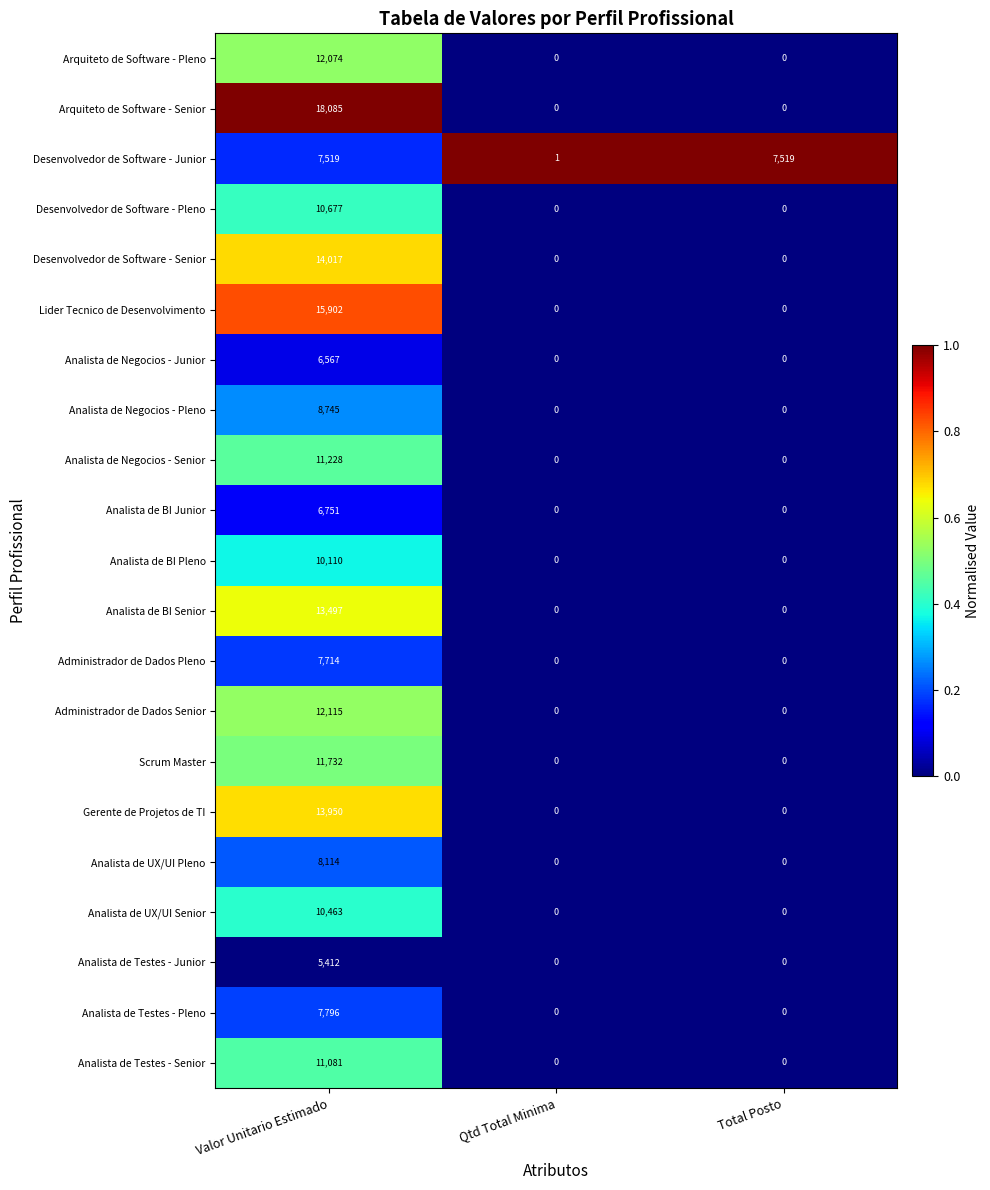

At which category is the sum across all series the highest?

Valor Unitario Estimado